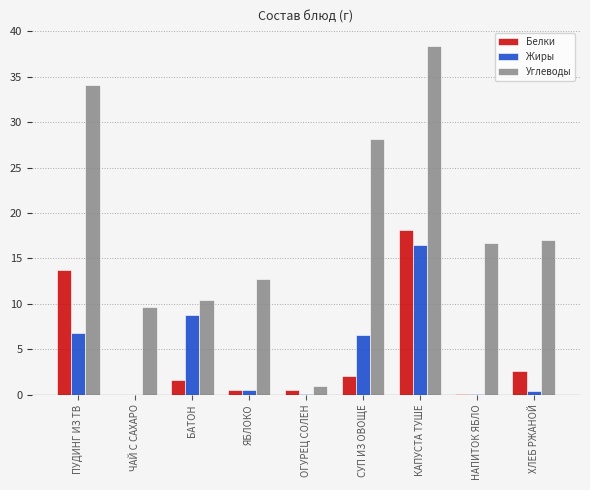

Between ОГУРЕЦ СОЛЕН and КАПУСТА ТУШЕ, which series saw the biggest shift?

Углеводы